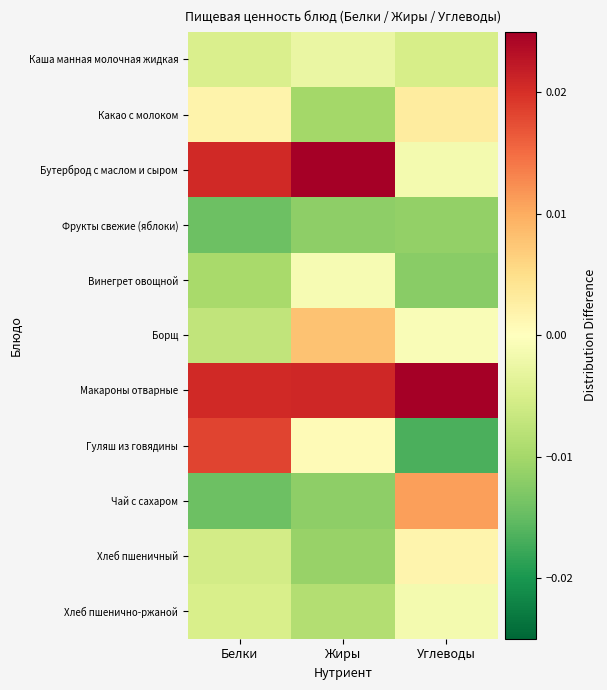

Rank the series by their maximum value, from highest to lowest.

Макароны отварные, Бутерброд с маслом и сыром, Гуляш из говядины, Чай с сахаром, Борщ, Какао с молоком, Хлеб пшеничный, Винегрет овощной, Хлеб пшенично-ржаной, Каша манная молочная жидкая, Фрукты свежие (яблоки)